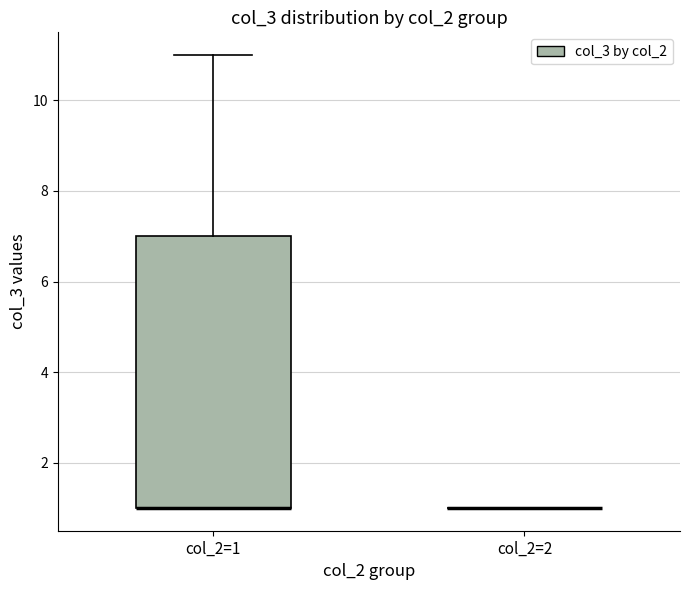

Which box is the tallest, from its lower edge to its upper edge?

col_2=1